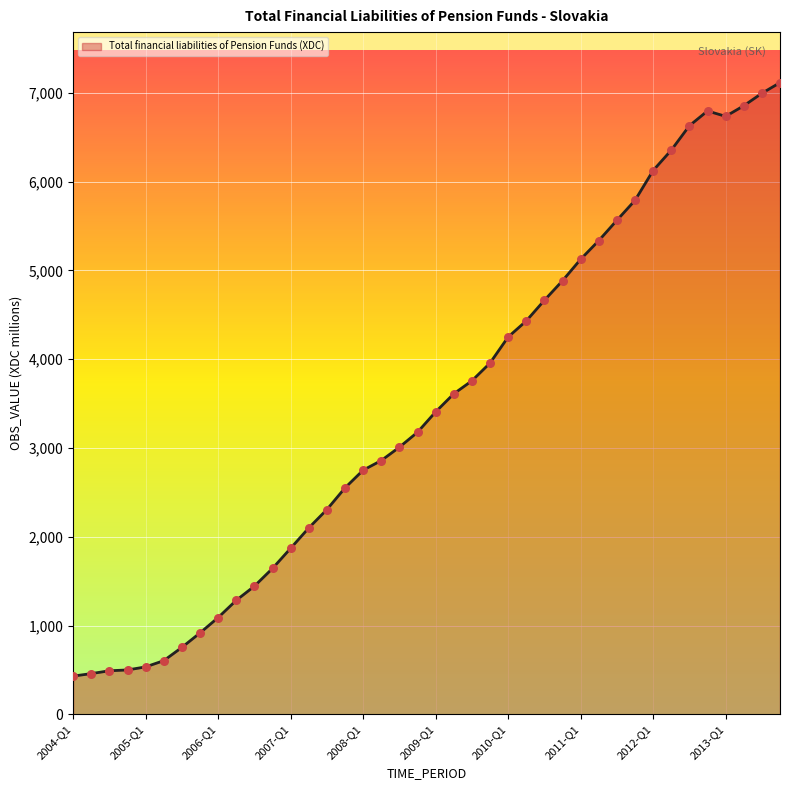

What is the smallest value displayed?

430.7